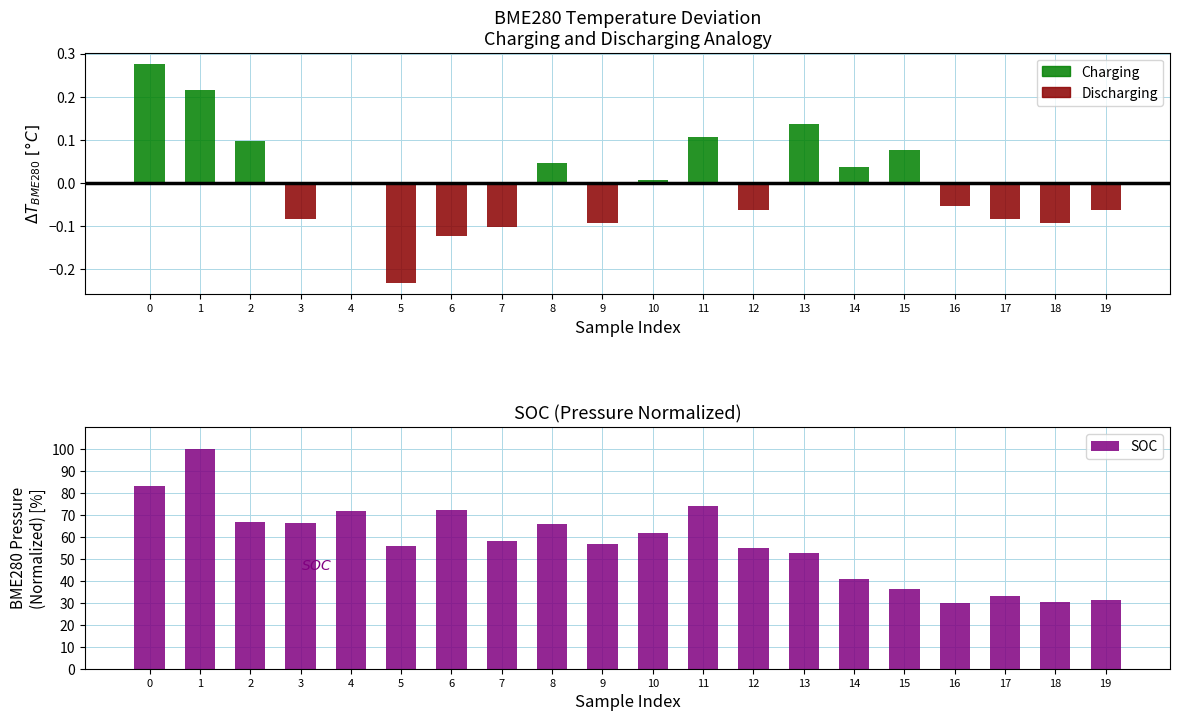

List the labels in order of SOC value, largest first.

1, 0, 11, 6, 4, 2, 3, 8, 10, 7, 9, 5, 12, 13, 14, 15, 17, 19, 18, 16